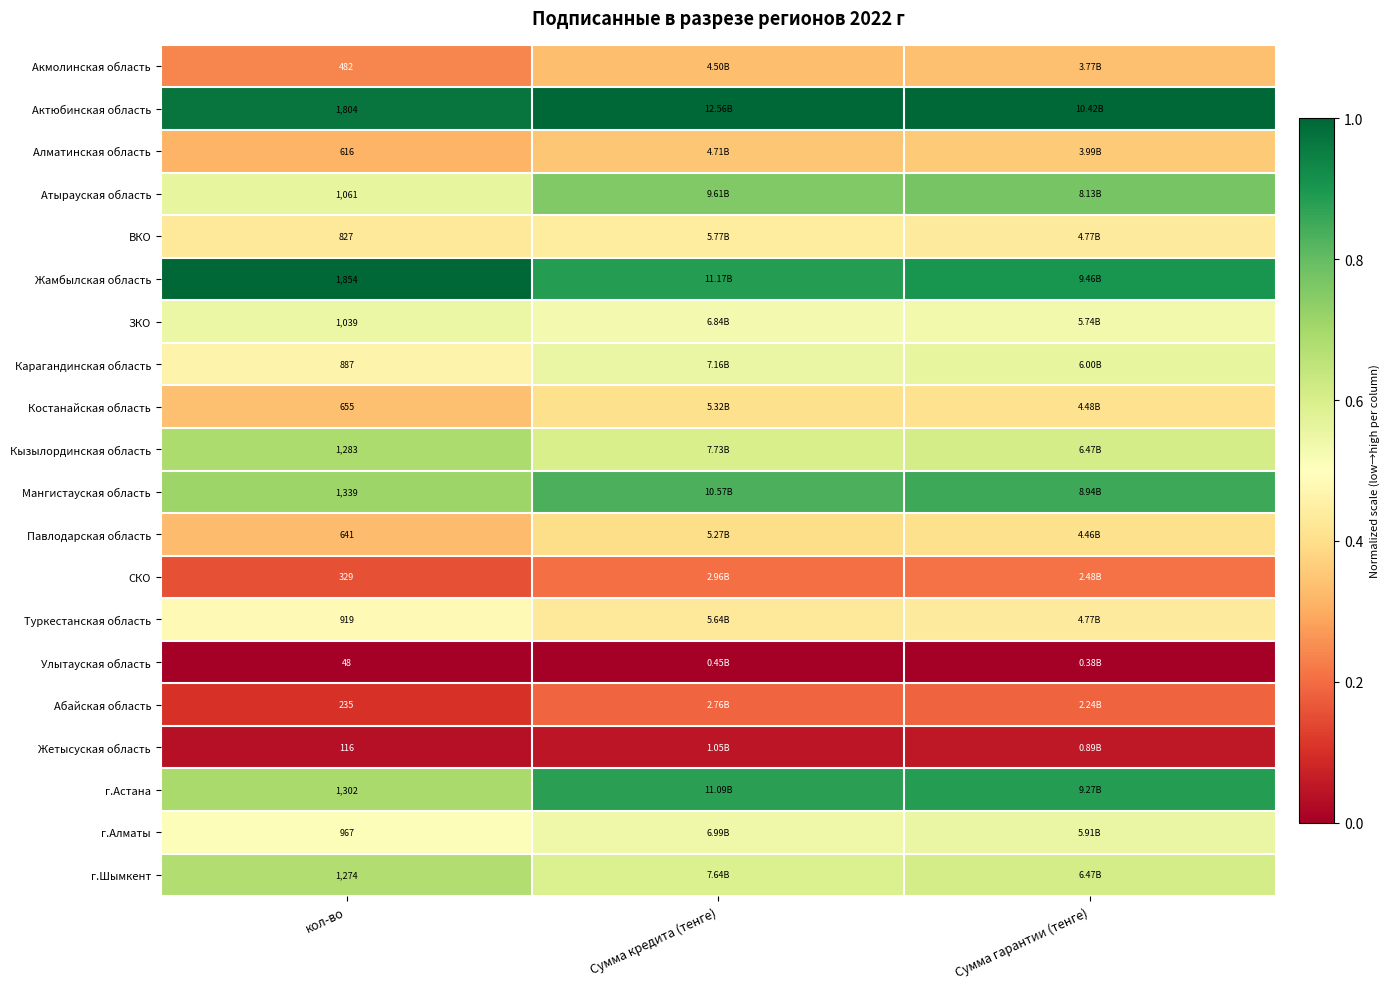

Count the number of data series in this chart.

20